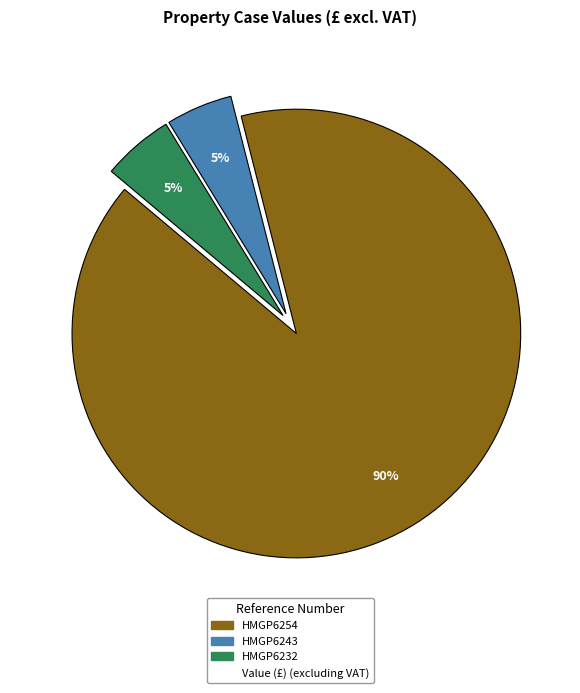

How many slices are in this pie chart?

3